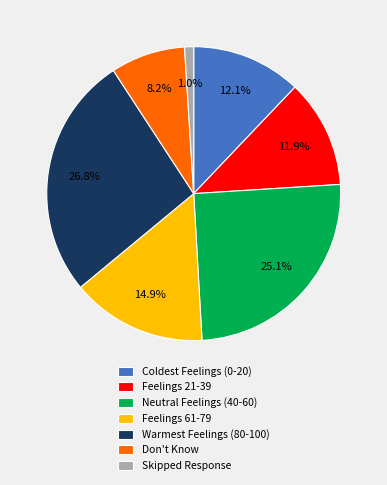

True or false: Coldest Feelings (0-20) accounts for 12% of the total.

True